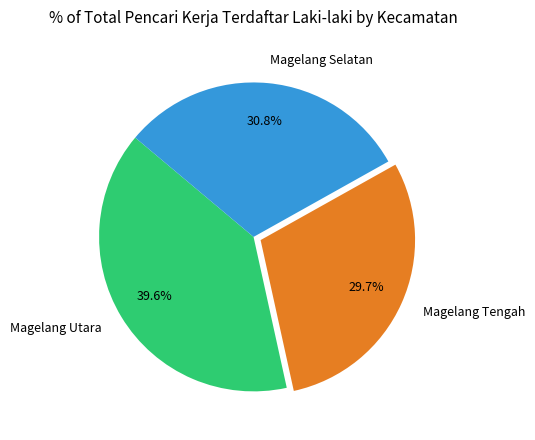

Does Magelang Utara represent more than half of the total?

No